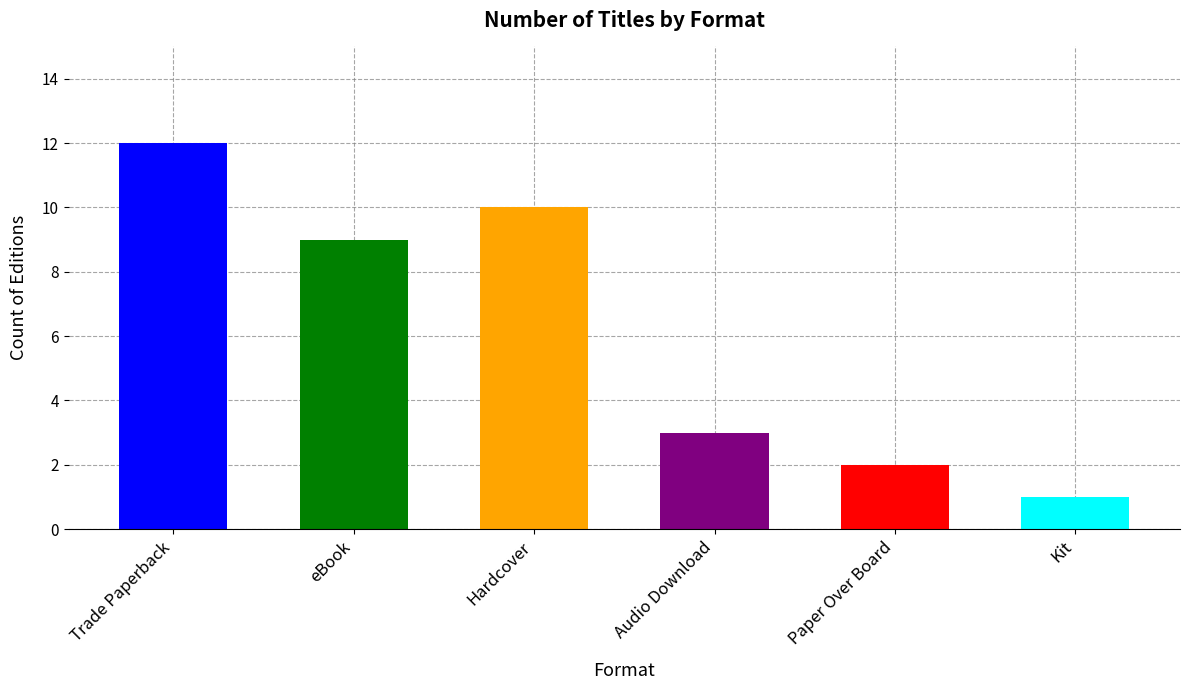

Rank the categories by value from highest to lowest.

Trade Paperback, Hardcover, eBook, Audio Download, Paper Over Board, Kit